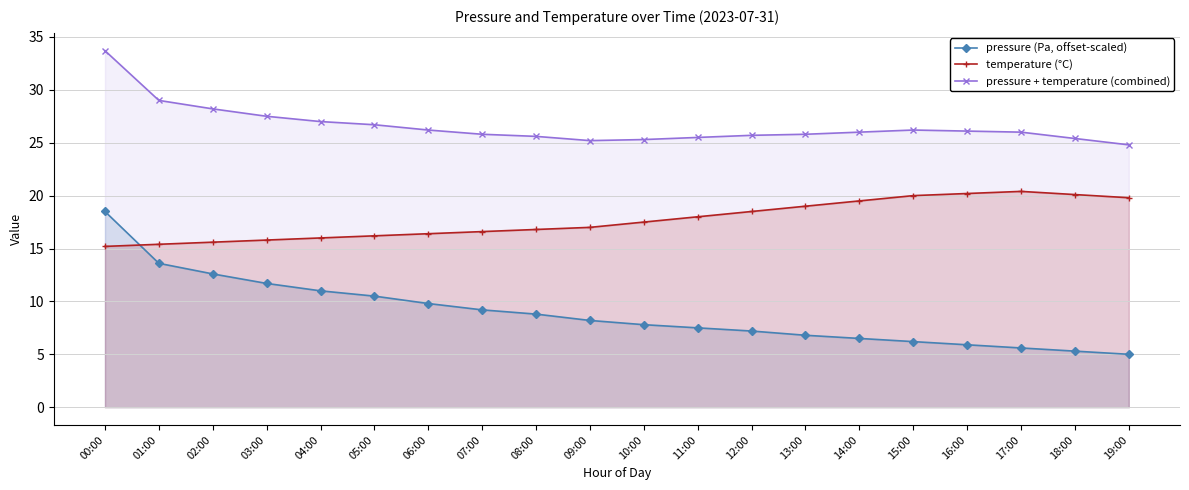

True or false: pressure + temperature (combined) and pressure (Pa, offset-scaled) intersect in this chart.

False